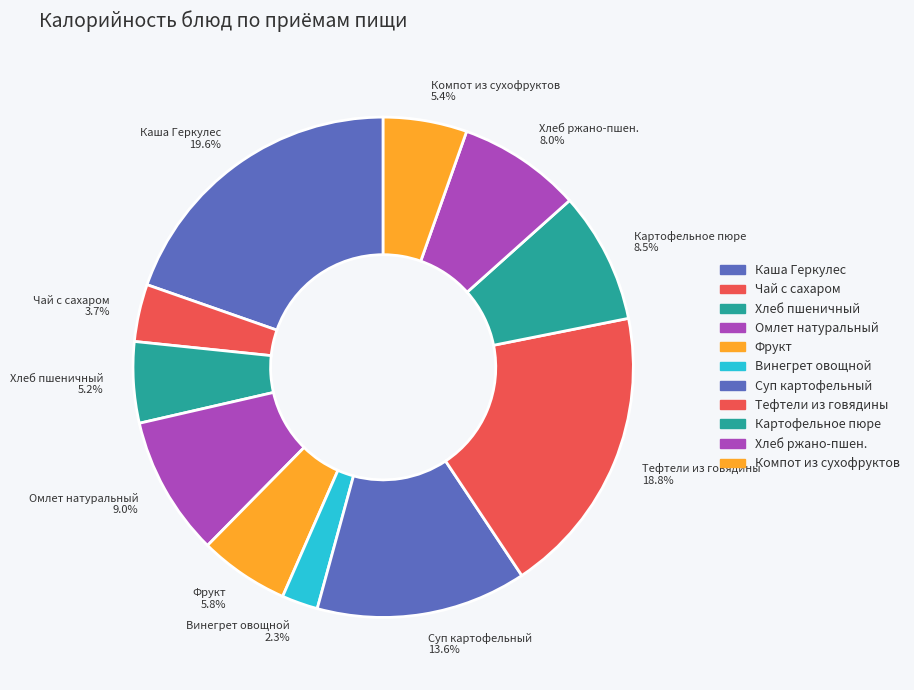

Does Картофельное пюре 8.5% represent more than half of the total?

No